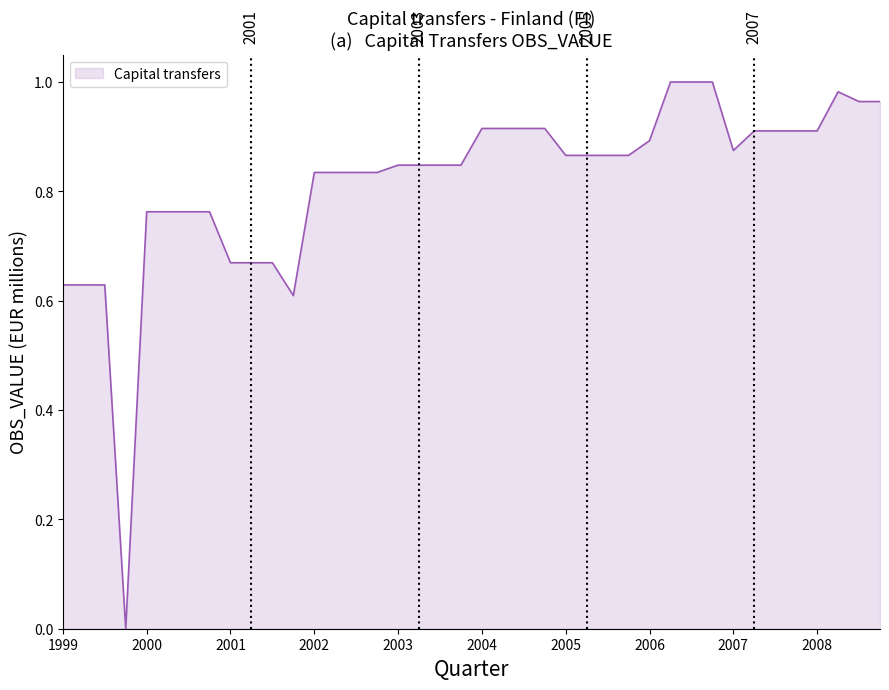

Reading left to right, list all the values displayed in this chart.

0.6	0.6	0.6	0.0	0.8	0.8	0.8	0.8	0.7	0.7	0.7	0.6	0.8	0.8	0.8	0.8	0.8	0.8	0.8	0.8	0.9	0.9	0.9	0.9	0.9	0.9	0.9	0.9	0.9	1.0	1.0	1.0	0.9	0.9	0.9	0.9	0.9	1.0	1.0	1.0